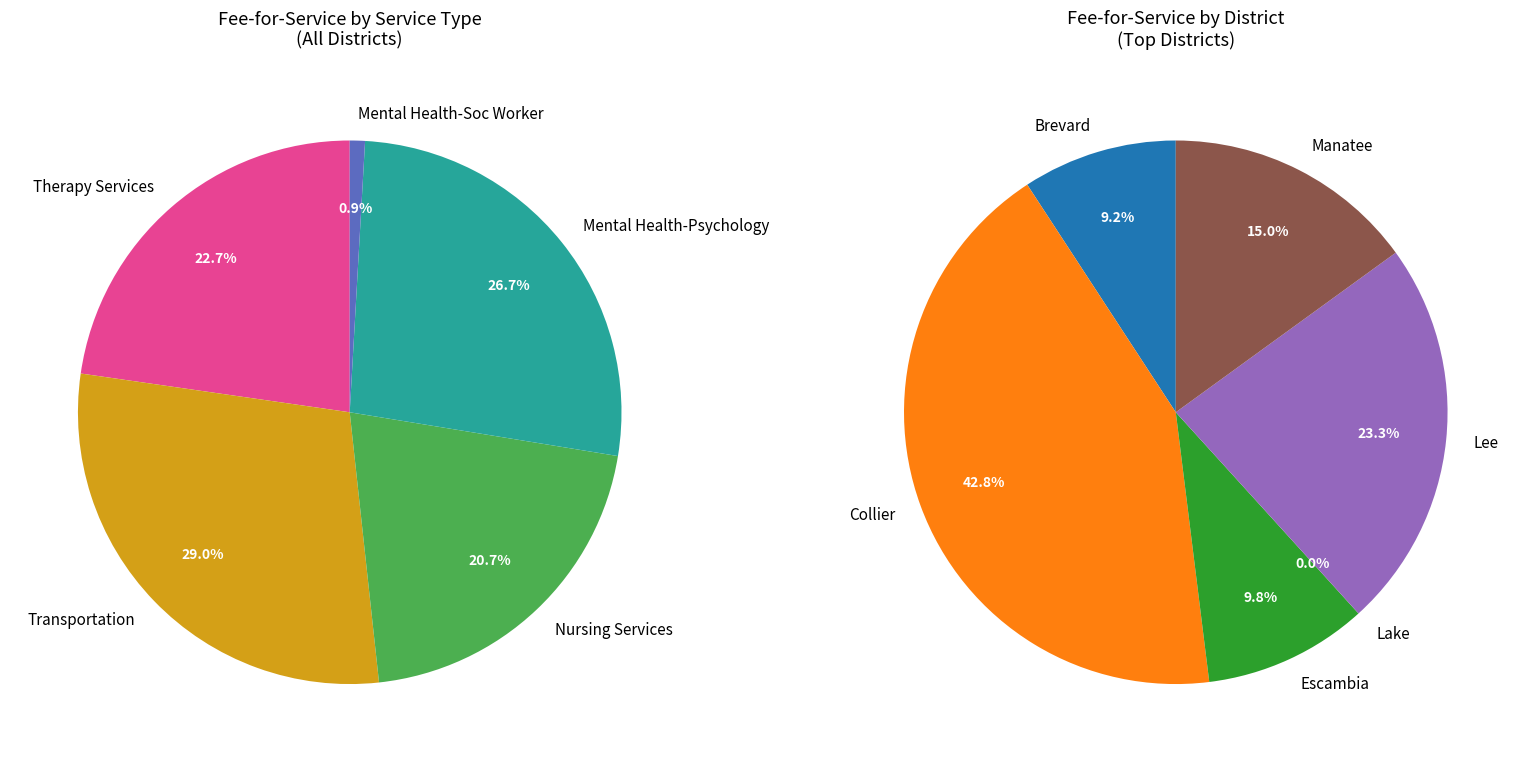

What is the largest slice in the pie chart?

Transportation